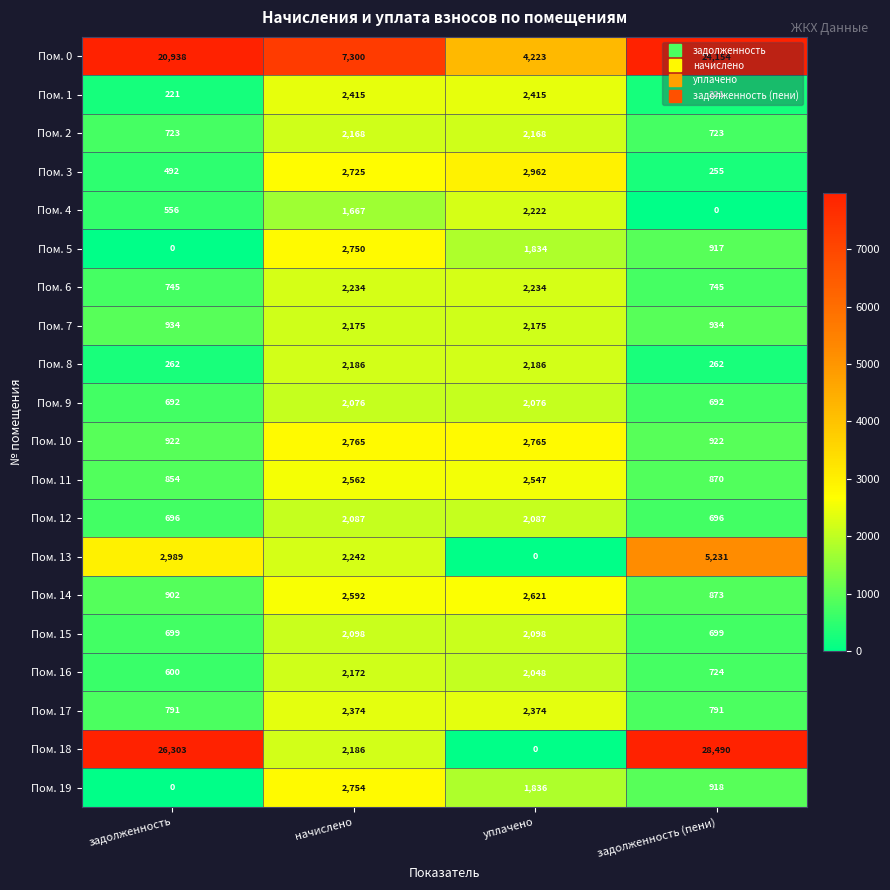

What is the spread (max minus min) of values at начислено?

5633